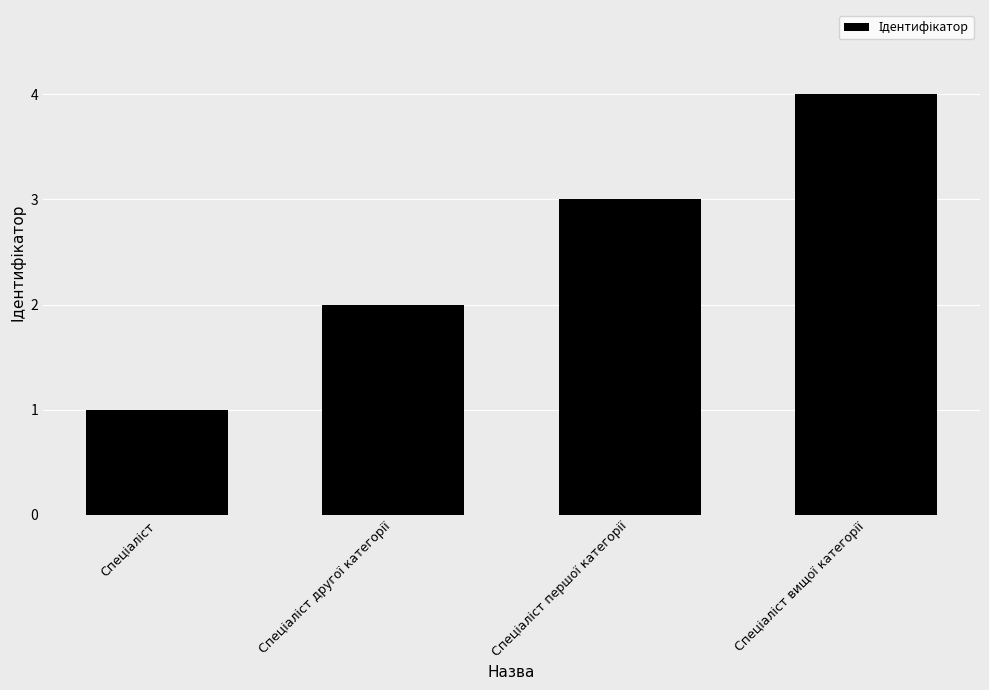

How many bars are there in total?

4